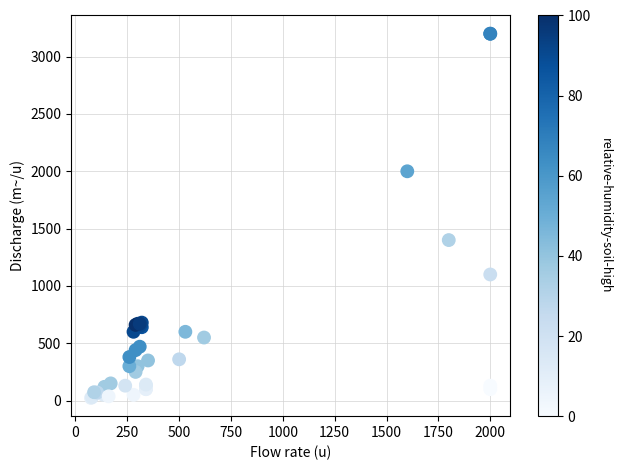

What Y value in the scatter plot is closest to 1611?

1400